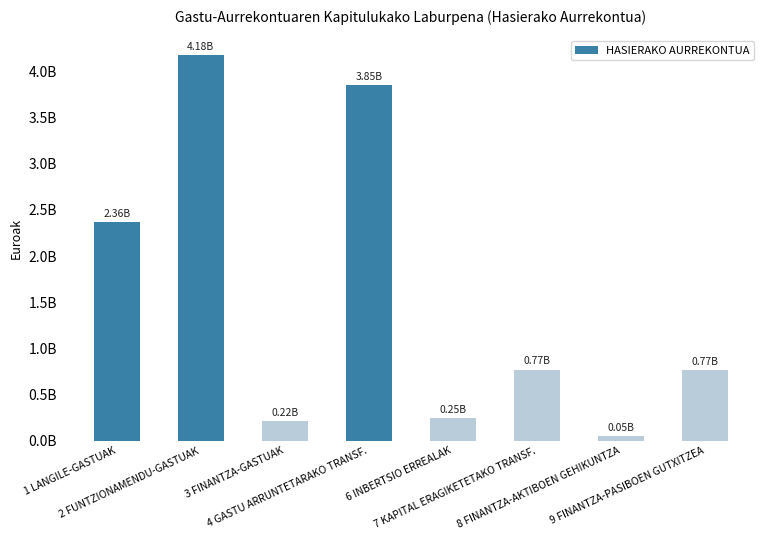

Are the bars horizontal?

No